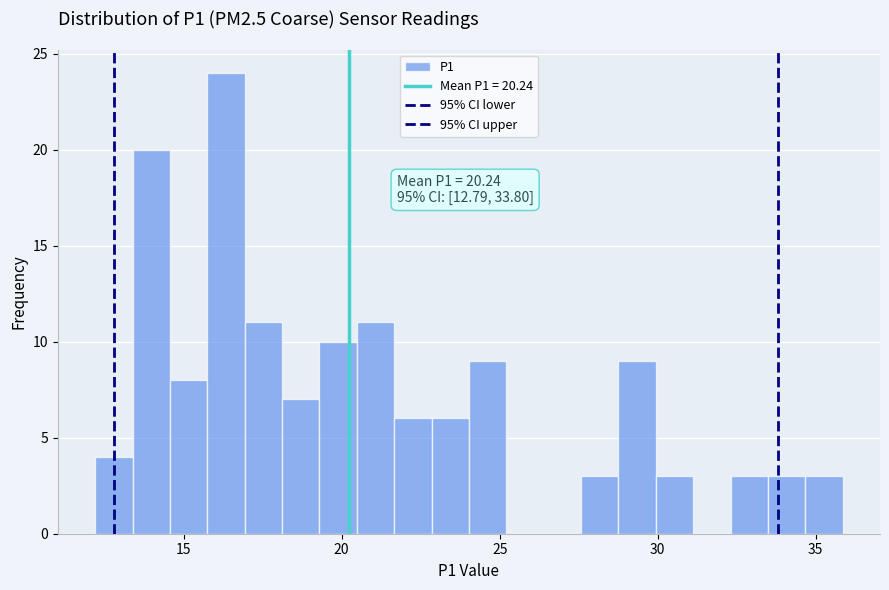

Read against the x-axis, roughly where is the centre of the tallest bar?

16.5